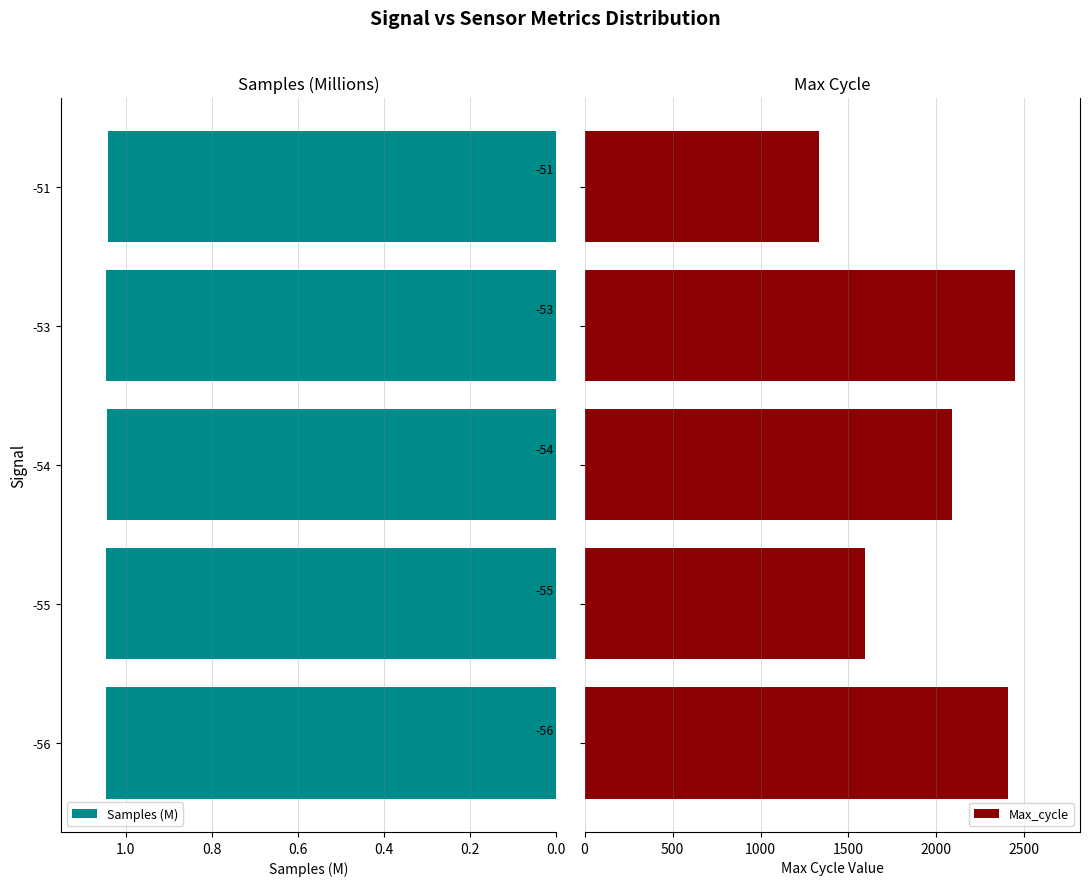

Is it true that Samples (M) equals 0.7 at -51?

False